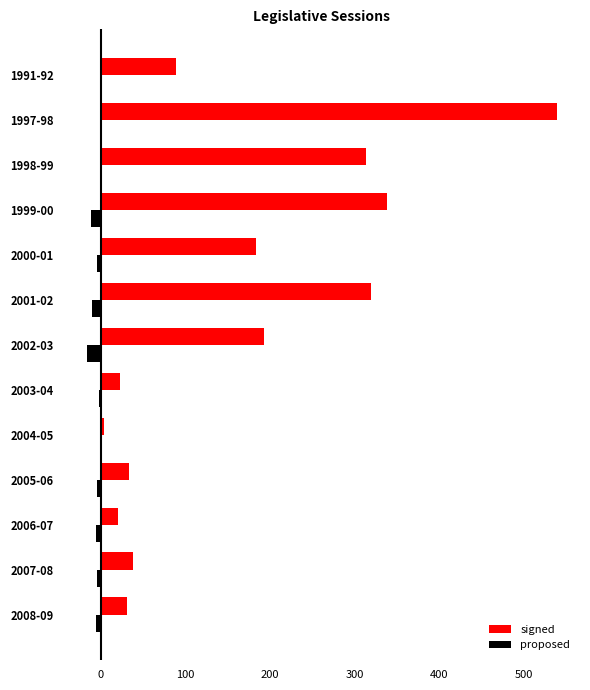

The value of signed at 1998-99 is 313. True or false?

True